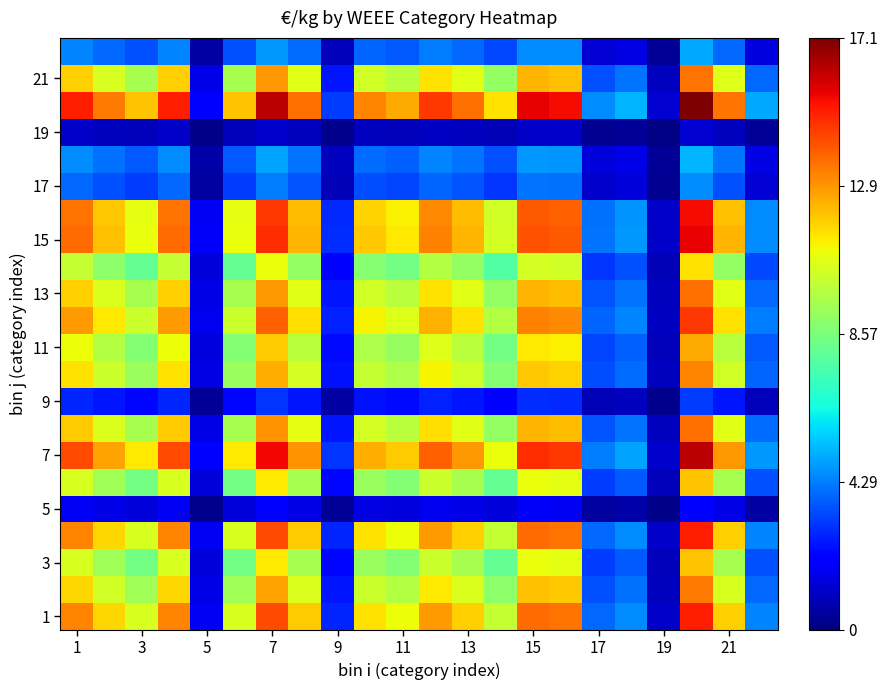

At how many categories does at least one series exceed 13?

12